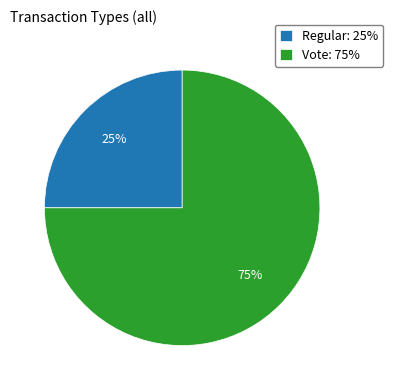

The Regular slice represents 37% of the pie. True or false?

False